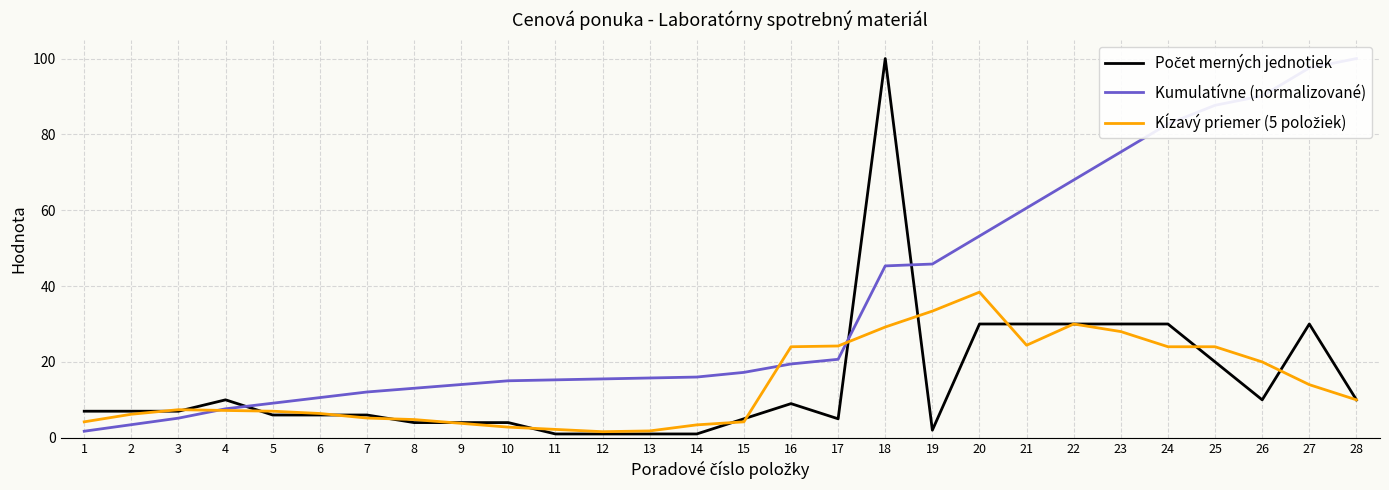

Is it true that Kumulatívne (normalizované) equals 133.6 at 25?

False